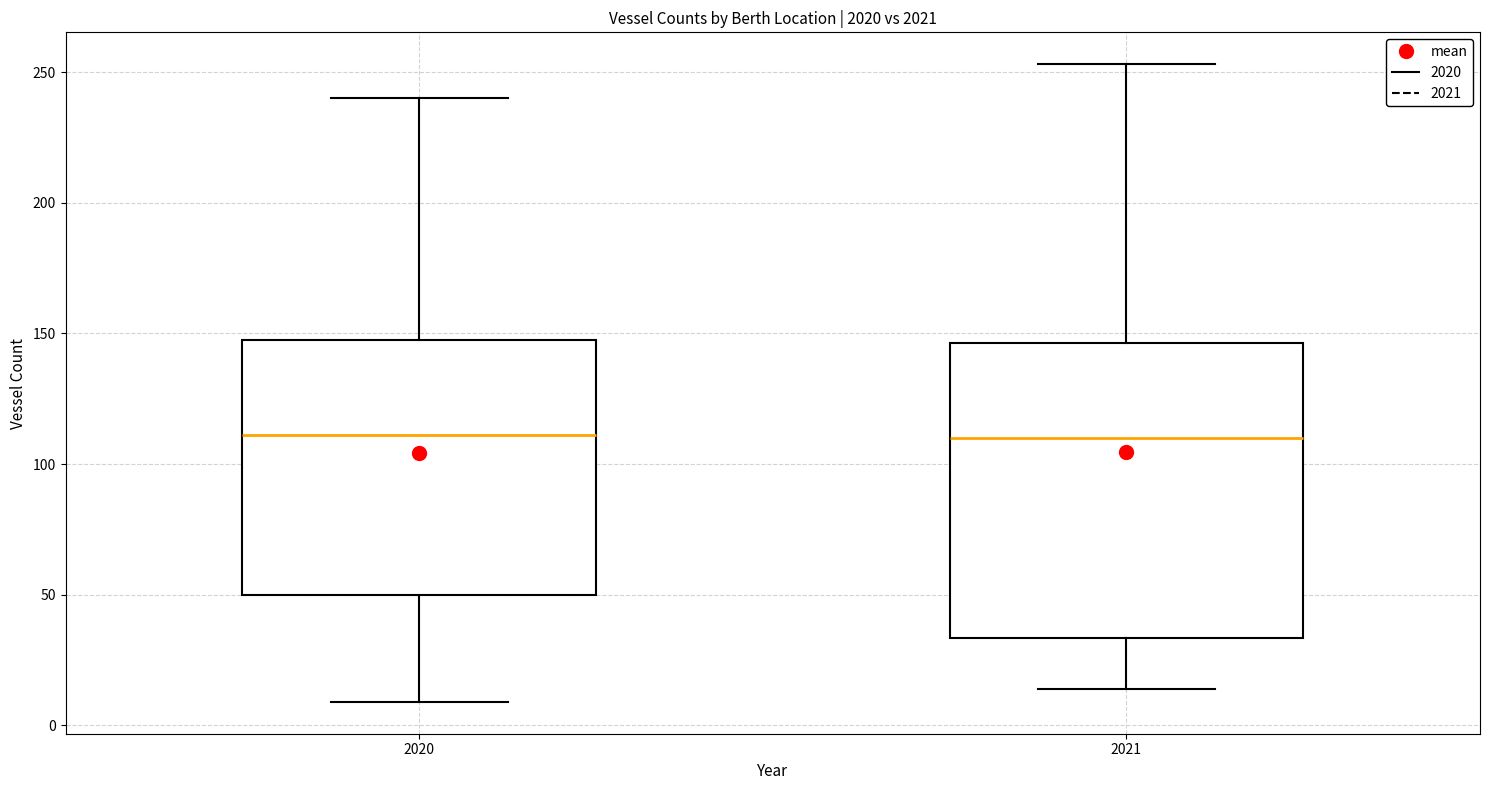

Reading left to right, read every box against the y-axis: the position of its median line, the range the box covers, and the ends of its whiskers. The values are not printed on the chart, so give them approximately, as read against the axis.

2020: median 110, box 50 to 150, whiskers 10 to 240
2021: median 110, box 35 to 145, whiskers 15 to 255